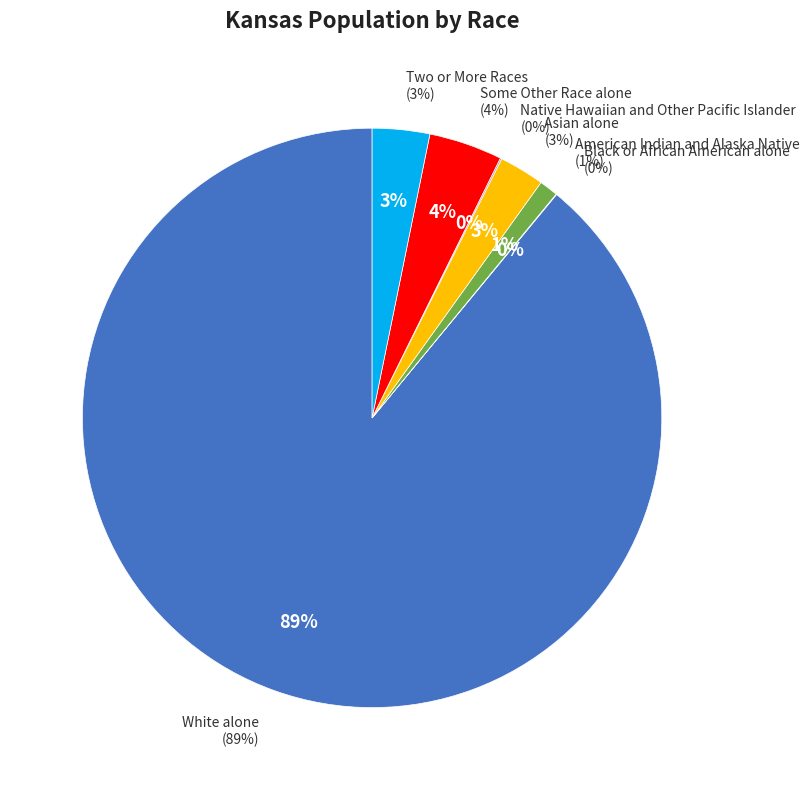

To the nearest percent, what is the difference between the American Indian and Alaska Native and Black or African American alone slice percentages?

1%